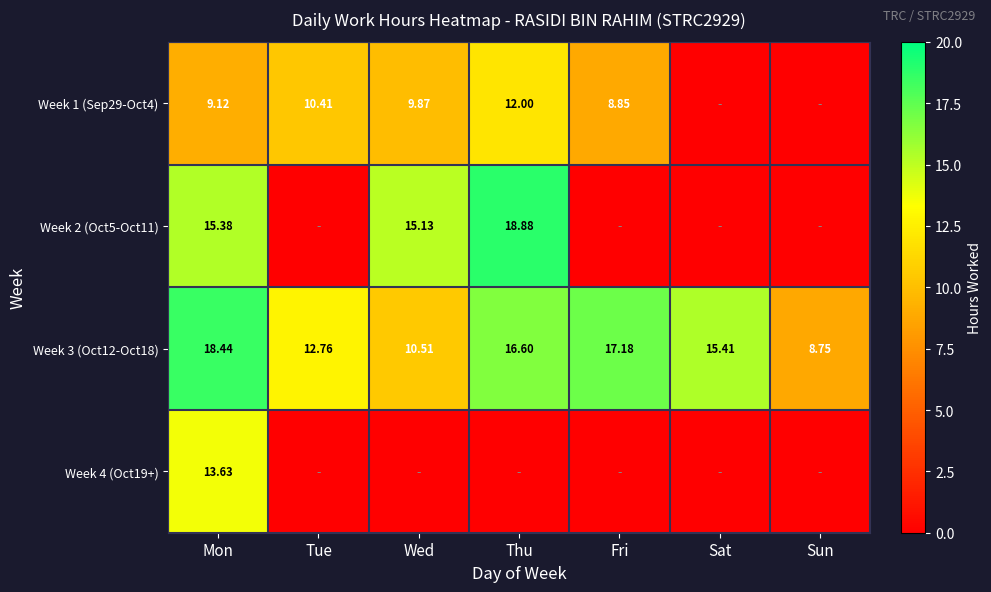

Is the value of Week 4 (Oct19+) at Mon greater than the value of Week 1 (Sep29-Oct4) at Mon?

Yes